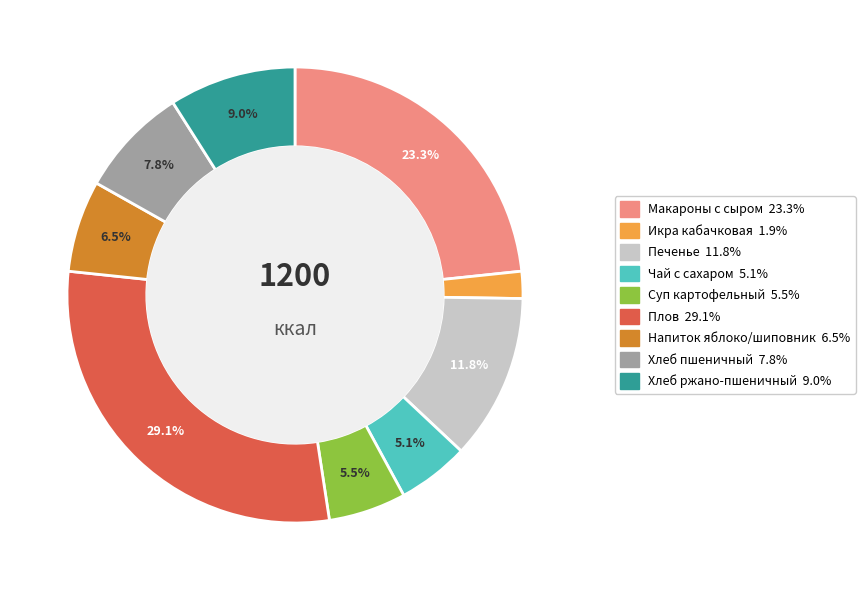

Is there any slice that represents more than half of the pie?

No